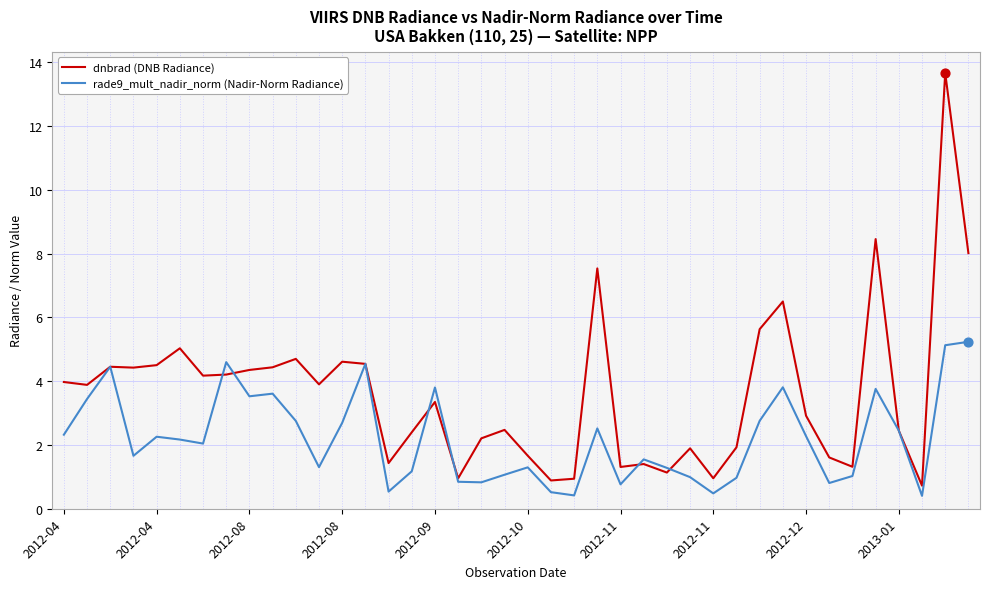

Which series has the largest total across all categories?

dnbrad (DNB Radiance)